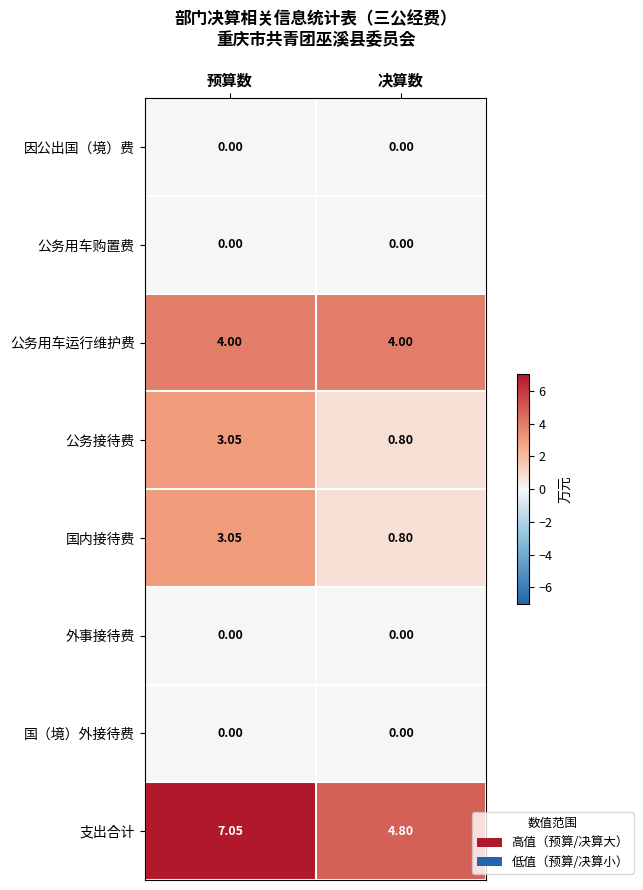

Count the number of categories in the chart.

2